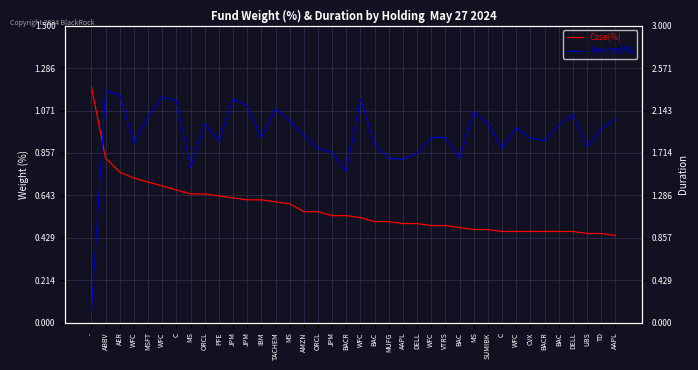

What is the maximum value for Case(%)?

1.2